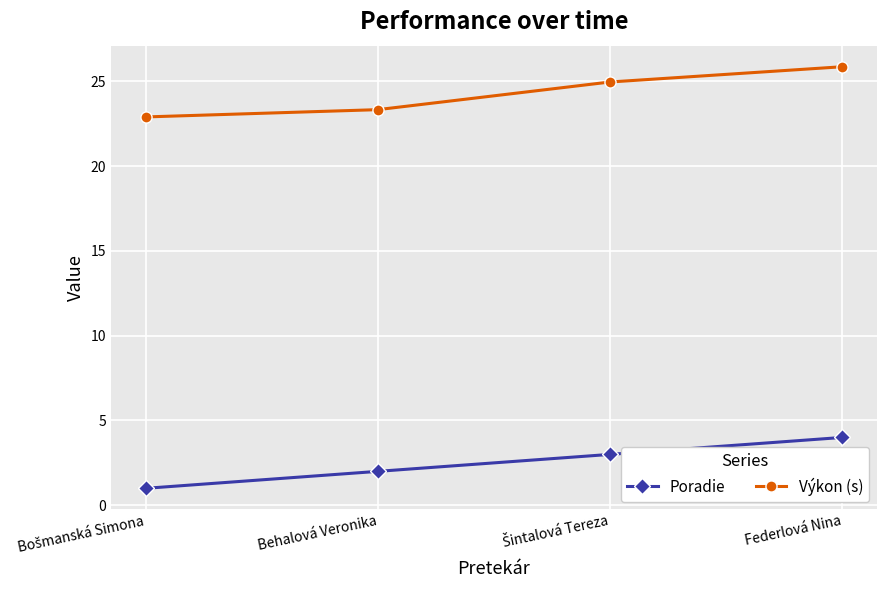

How many distinct data groups are displayed?

2